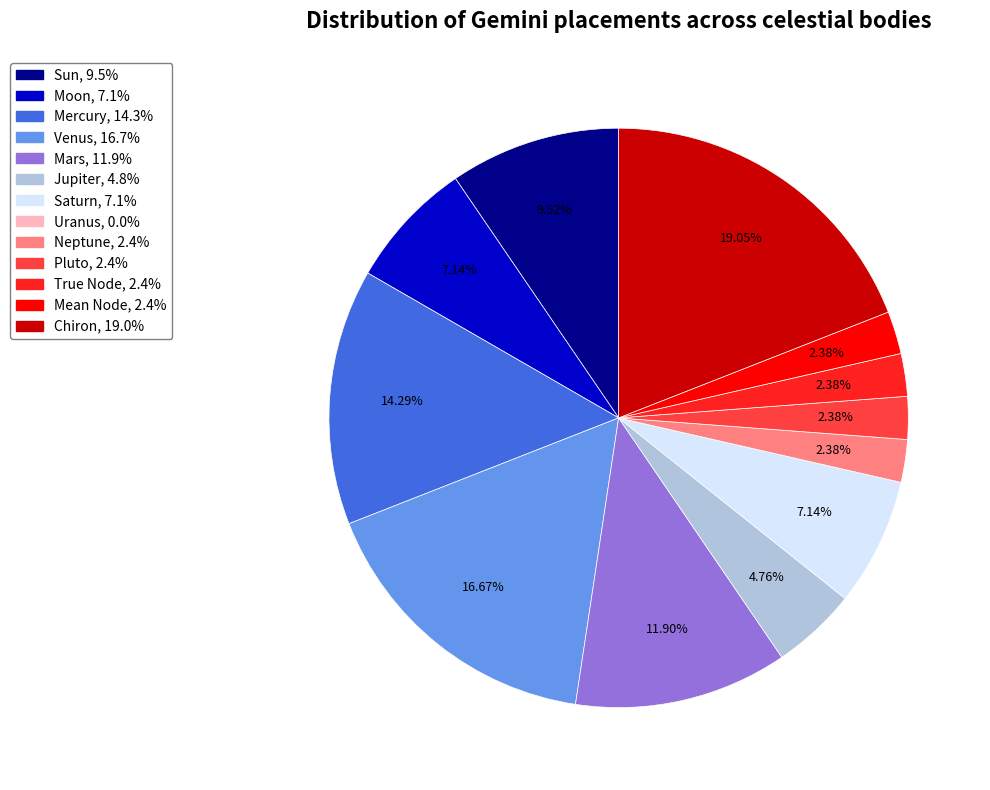

What is the ratio of the value at Mars to the value at True Node?

5.0